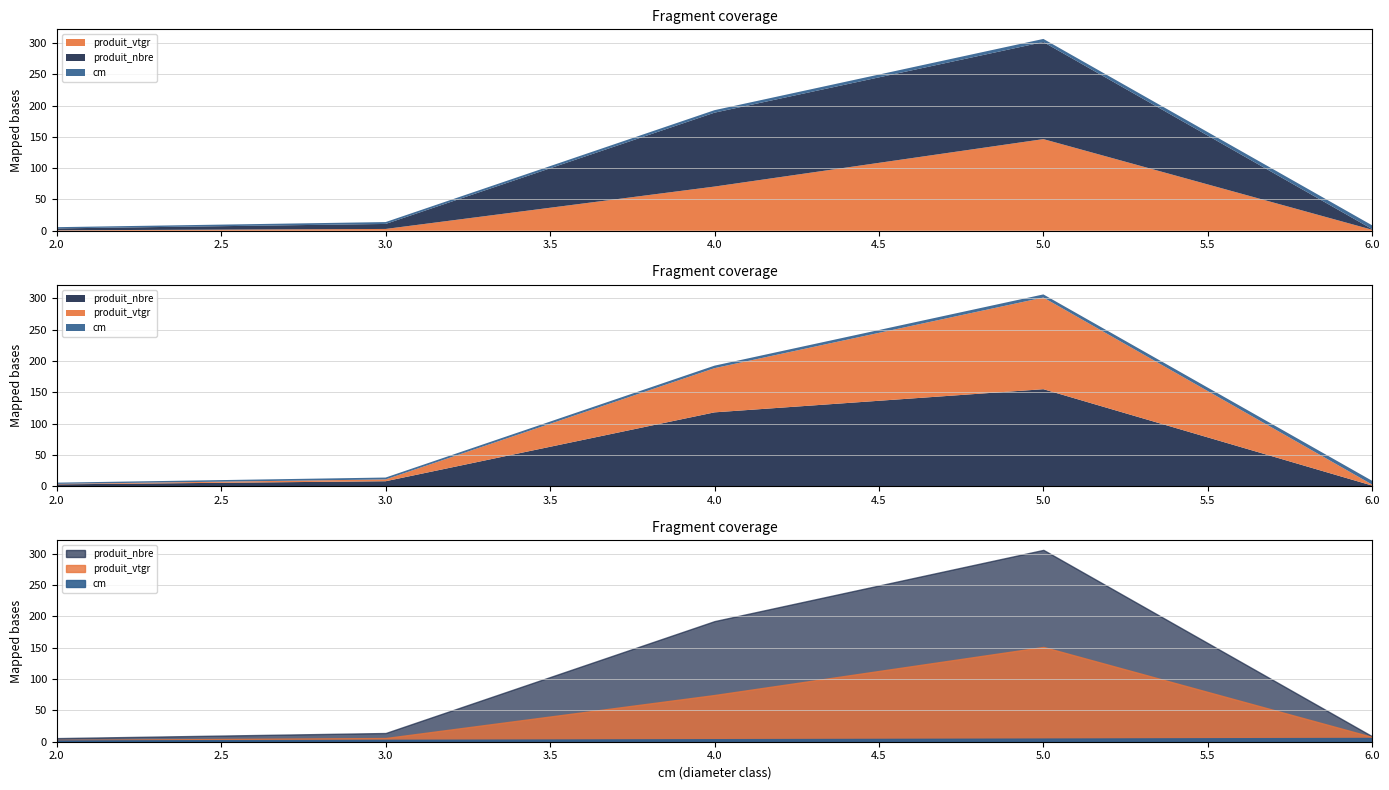

How many intersections are there between produit_nbre and produit_vtgr?

1